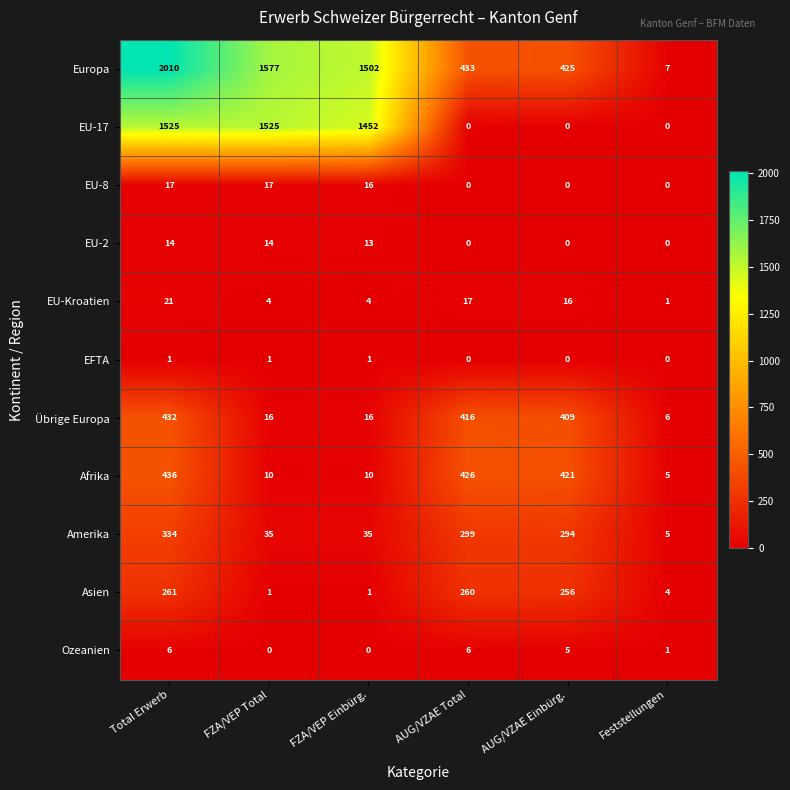

What is the maximum value shown in the chart?

2010